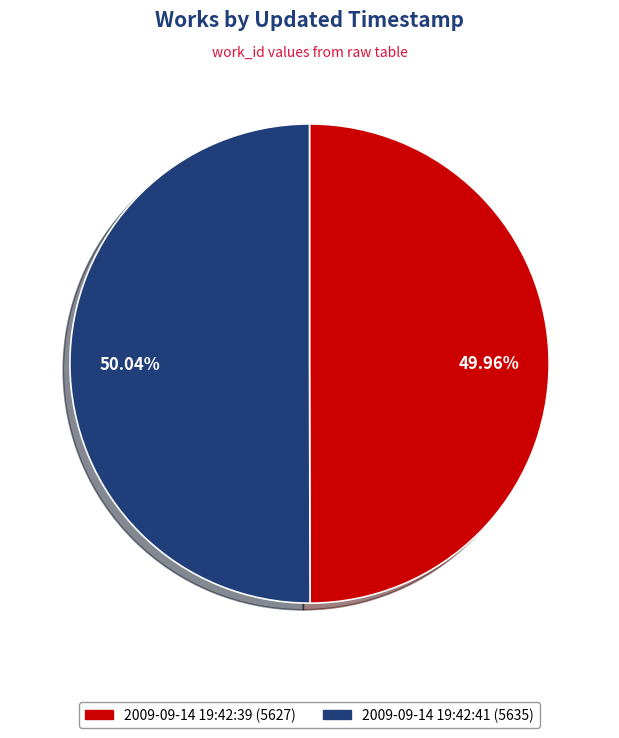

What is the ratio of the value at 2009-09-14 19:42:41 (5635) to the value at 2009-09-14 19:42:39 (5627)?

1.0